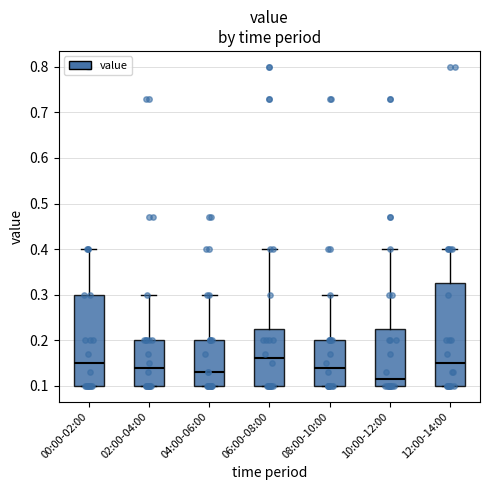

Which box is the tallest, from its lower edge to its upper edge?

12:00-14:00